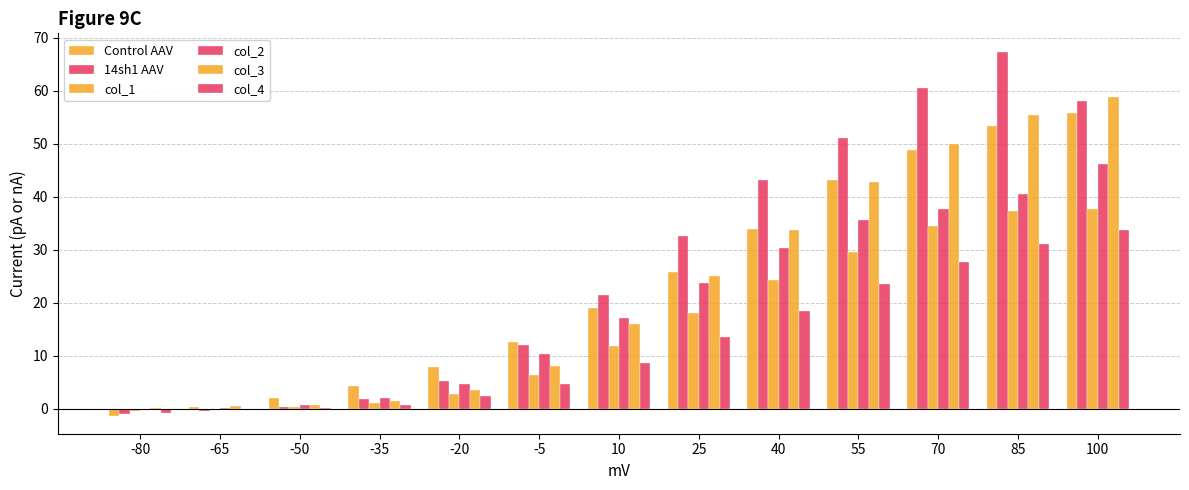

Reading left to right, extract all data points from this chart.

Control AAV: -80=-1.2	-65=0.3	-50=2.0	-35=4.4	-20=7.9	-5=12.6	10=19.1	25=25.9	40=34.0	55=43.1	70=48.9	85=53.3	100=55.8
14sh1 AAV: -80=-1.0	-65=-0.3	-50=0.3	-35=1.8	-20=5.3	-5=12.0	10=21.5	25=32.6	40=43.1	55=51.1	70=60.5	85=67.4	100=58.1
col_1: -80=-0.4	-65=-0.1	-50=0.4	-35=1.2	-20=2.9	-5=6.3	10=11.9	25=18.1	40=24.2	55=29.7	70=34.6	85=37.3	100=37.8
col_2: -80=-0.2	-65=0.2	-50=0.8	-35=2.0	-20=4.6	-5=10.3	10=17.1	25=23.7	40=30.4	55=35.7	70=37.8	85=40.6	100=46.3
col_3: -80=0.1	-65=0.5	-50=0.8	-35=1.5	-20=3.6	-5=8.2	10=16.0	25=25.1	40=33.7	55=42.8	70=50.0	85=55.5	100=58.8
col_4: -80=-0.7	-65=-0.1	-50=0.1	-35=0.8	-20=2.3	-5=4.7	10=8.6	25=13.6	40=18.6	55=23.5	70=27.7	85=31.1	100=33.7